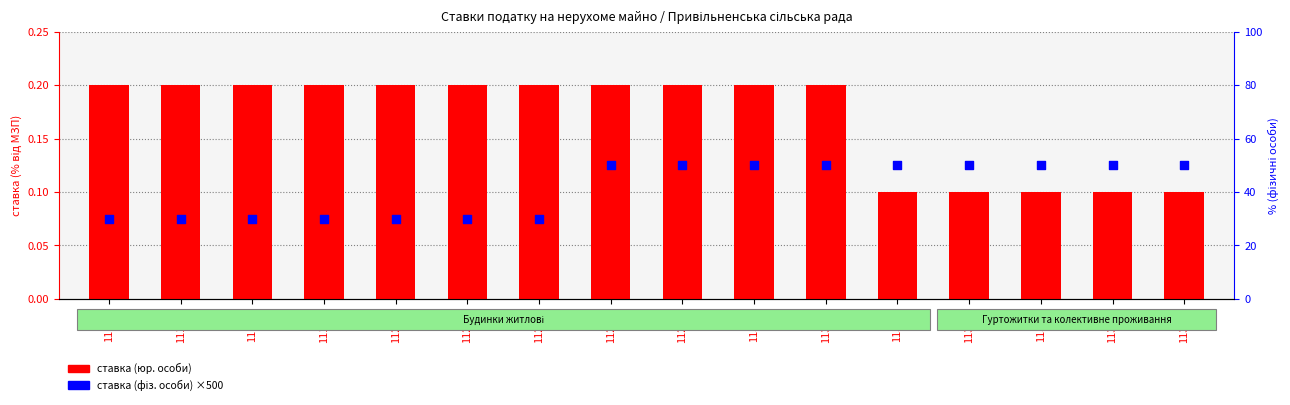

What is the total value across all series at 1130.3?

50.1